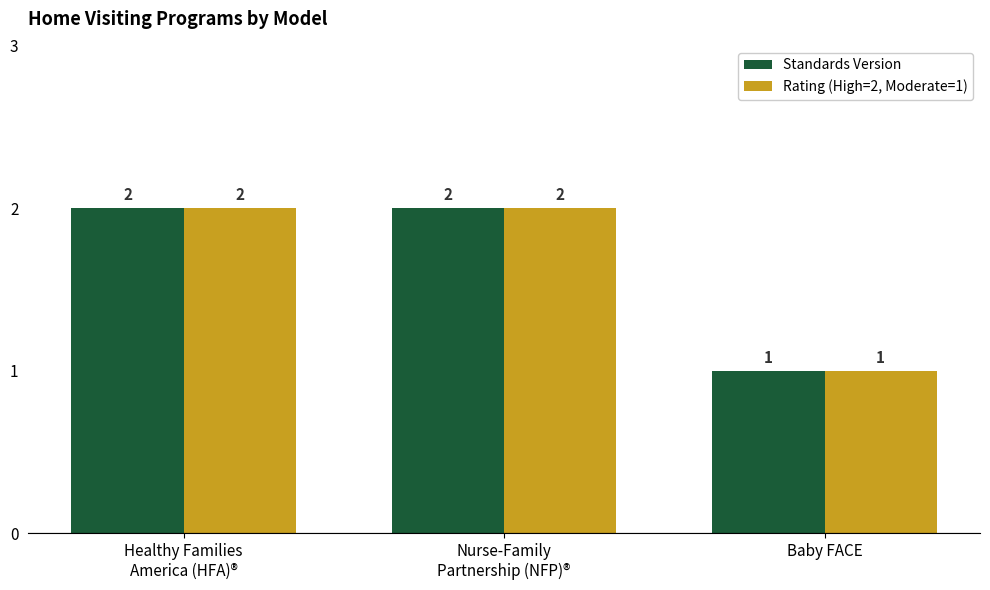

What is the sum of all Rating (High=2, Moderate=1) values?

5